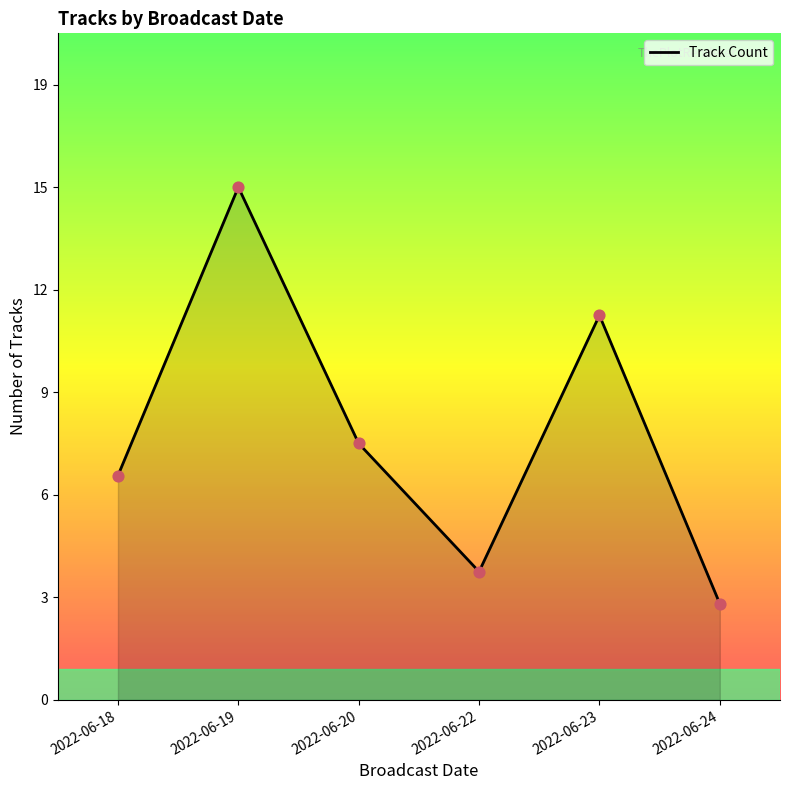

What is the change in value from 2022-06-20 to 2022-06-23?

+4